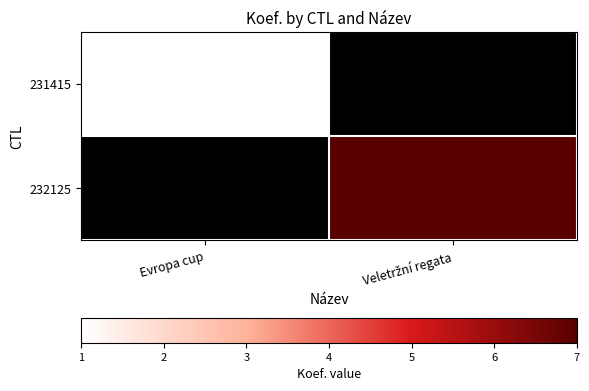

List the labels in order of 231415 value, smallest first.

Evropa cup, Veletržní regata